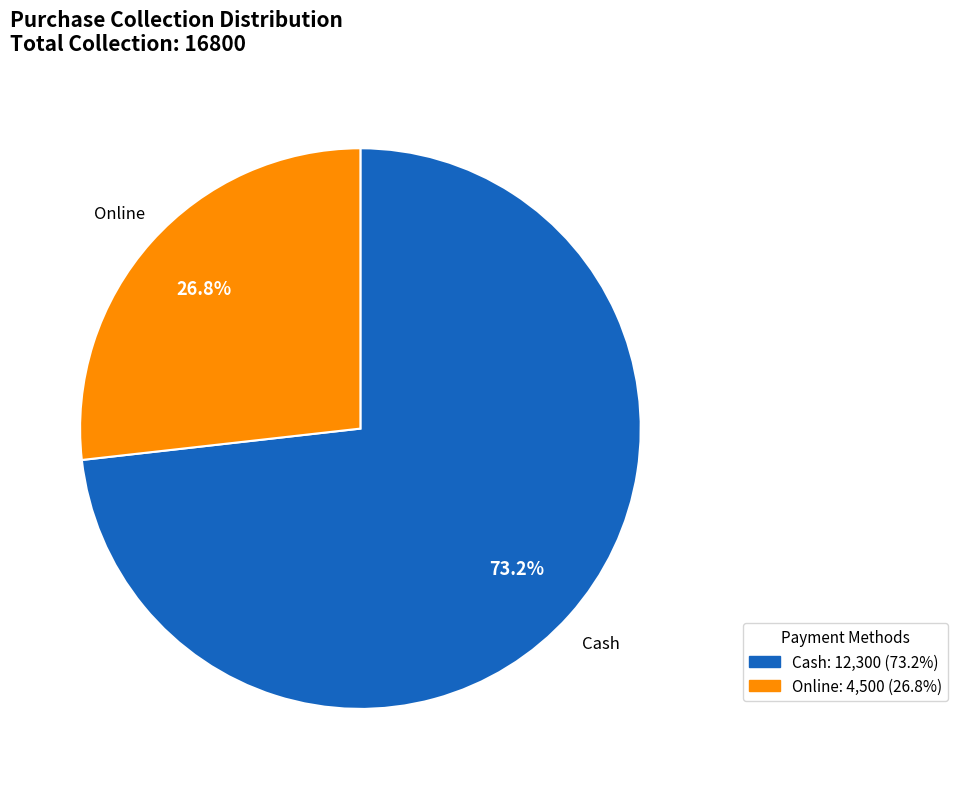

To the nearest percent, what is the difference between the Online and Cash slice percentages?

46%